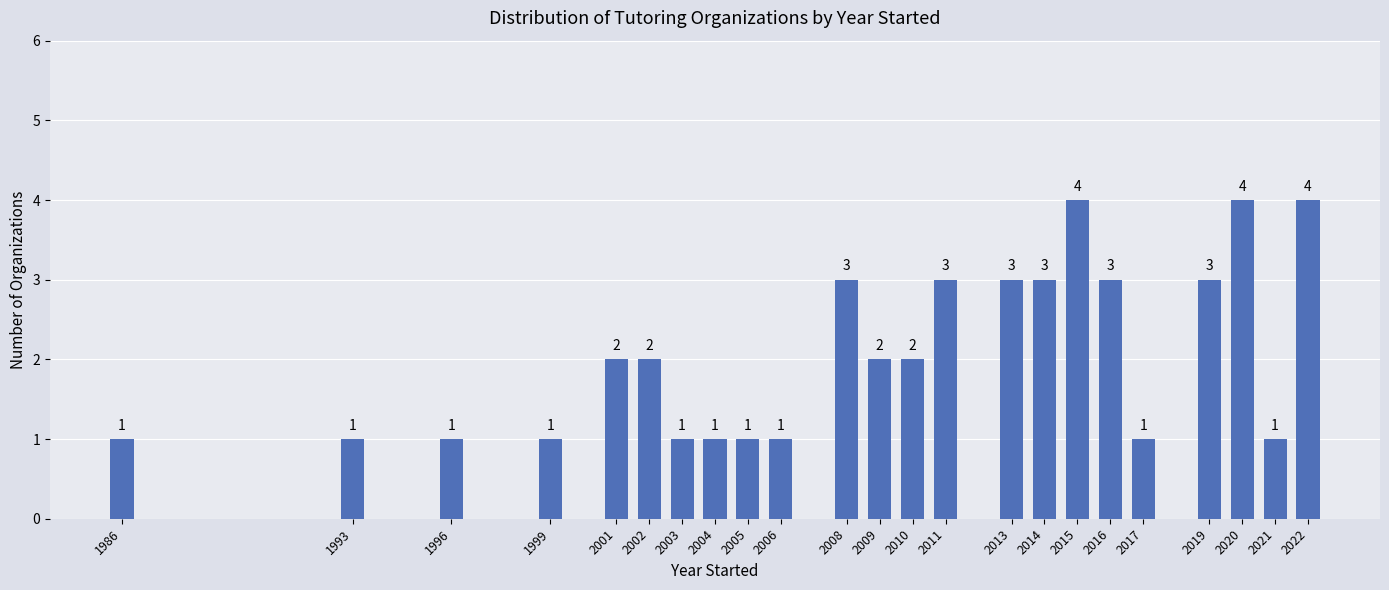

Reading left to right, list all the values displayed in this chart.

1	1	1	1	2	2	1	1	1	1	3	2	2	3	3	3	4	3	1	3	4	1	4